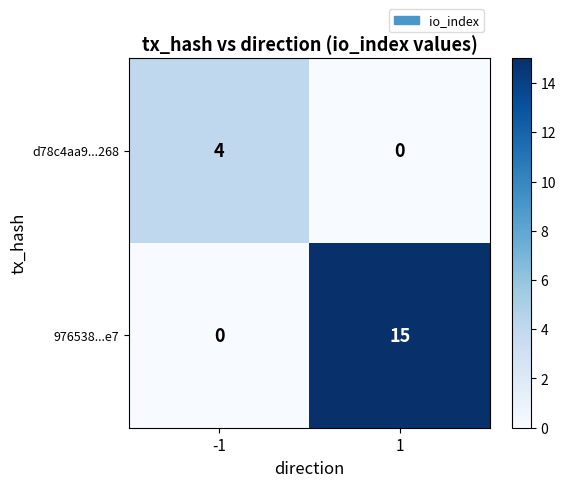

True or false: 976538...e7 has a value of 20 at 1.

False